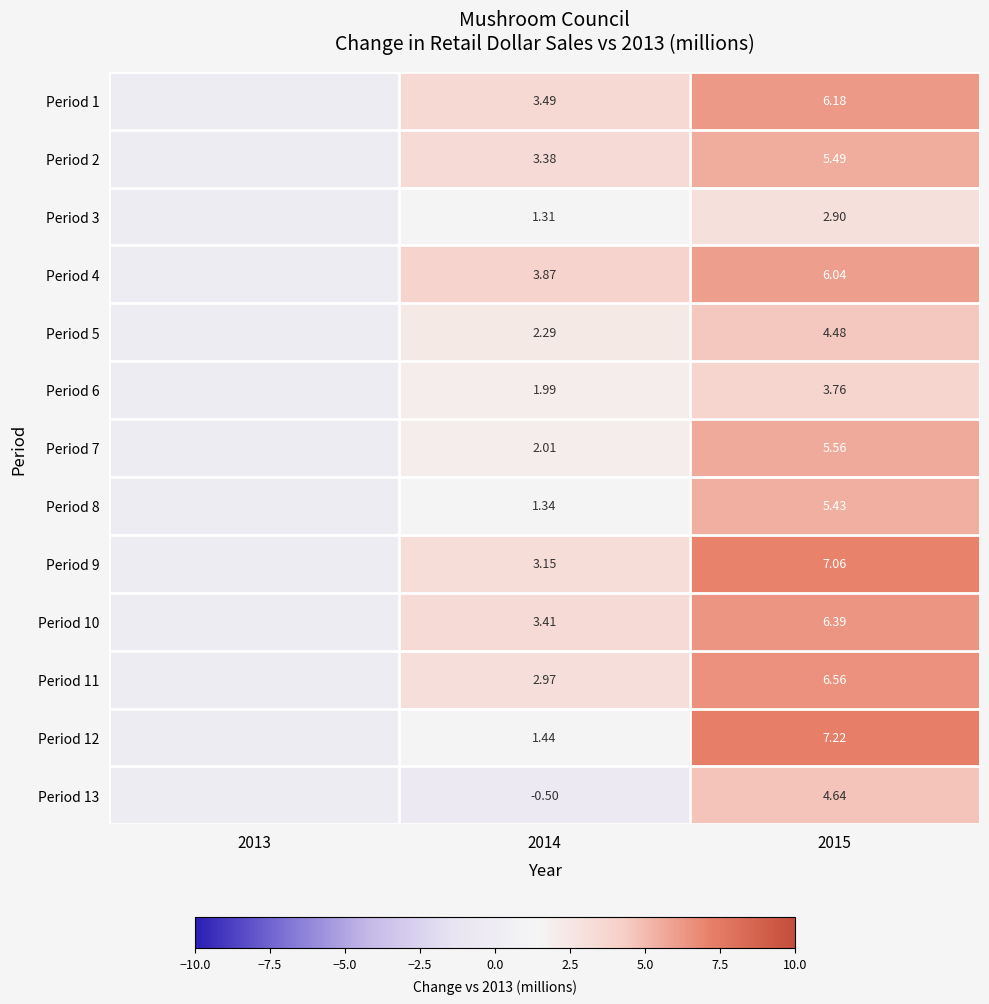

Is the value of Period 1 at 2014 greater than the value of Period 9 at 2015?

No